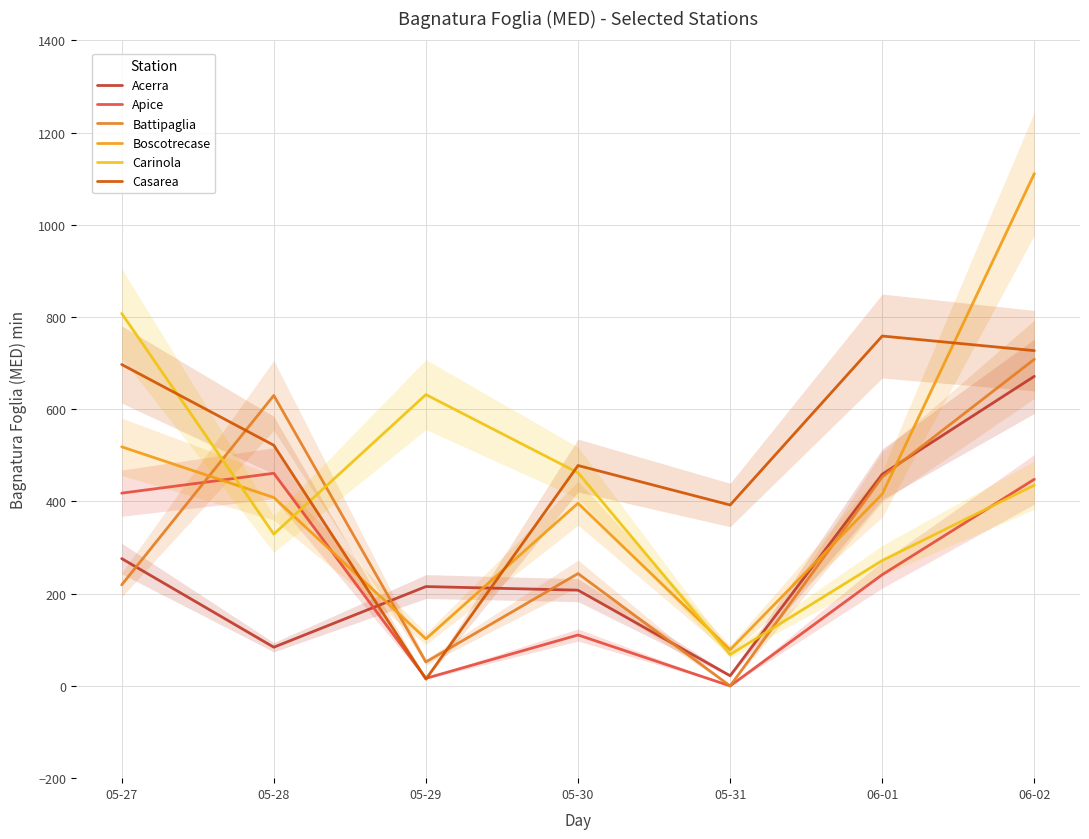

Which series has the widest spread of values?

Boscotrecase